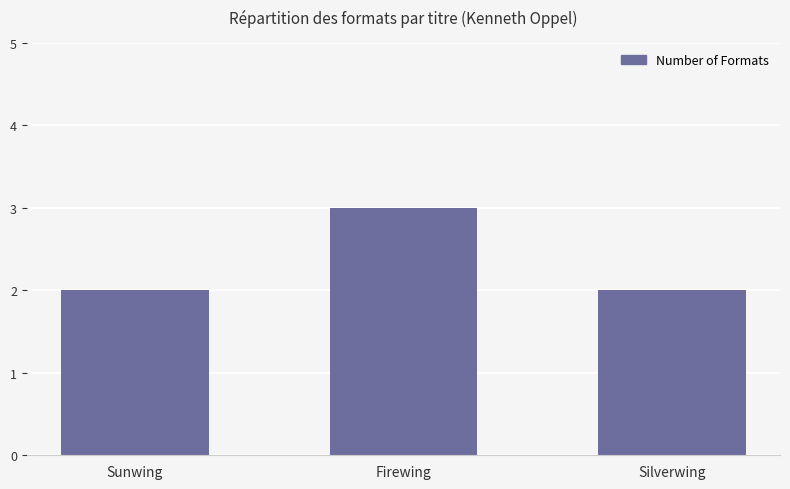

What is the greatest value displayed?

3